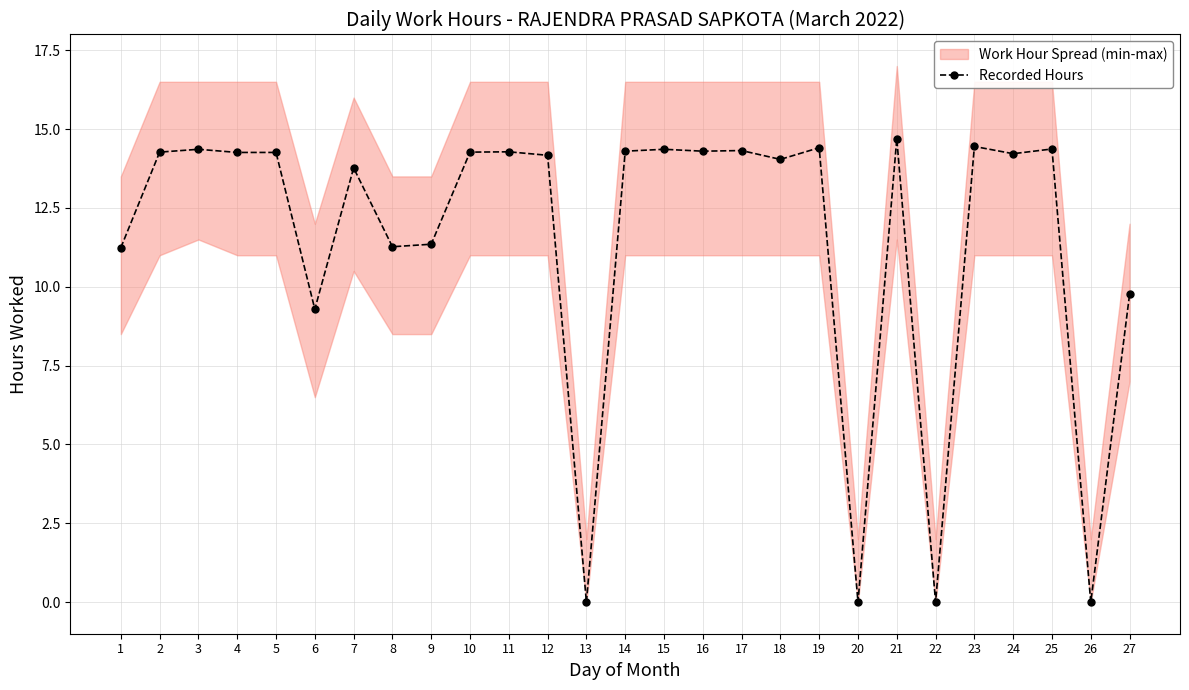

The chart shows a value of 21.9 at 23. True or false?

False